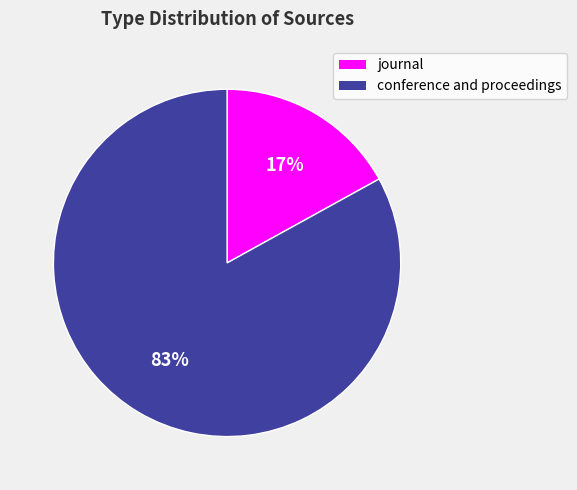

What is the largest slice in the pie chart?

conference and proceedings